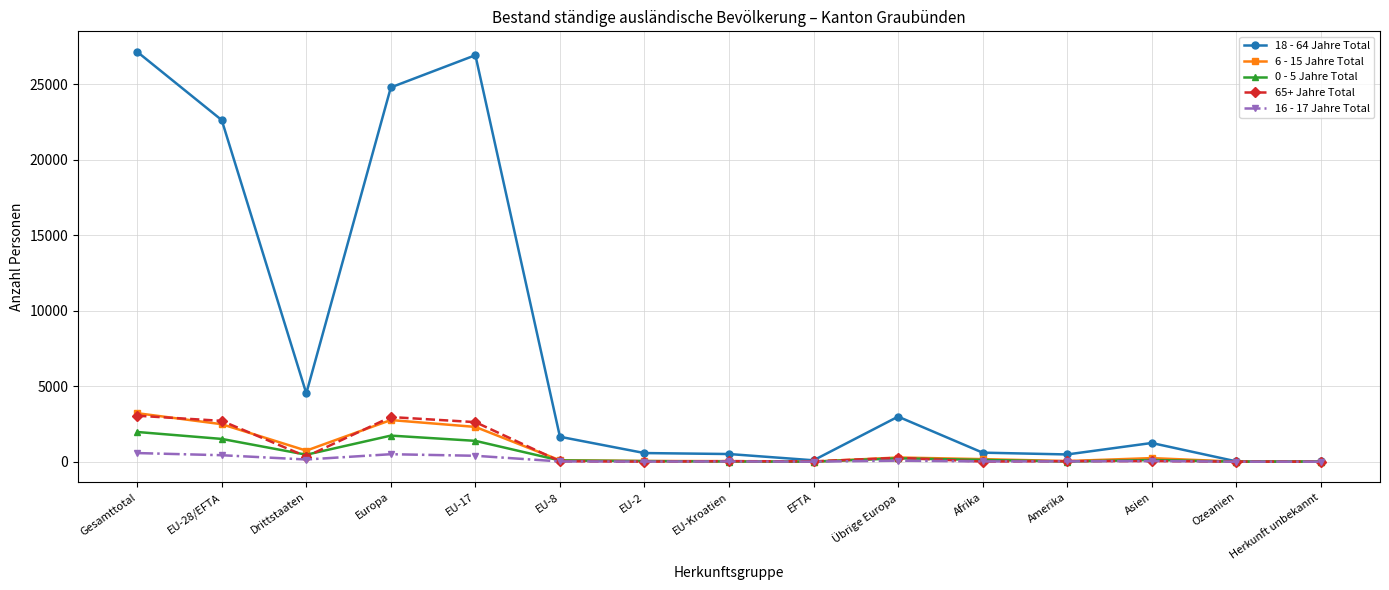

What is the average value of the 65+ Jahre Total series?

806